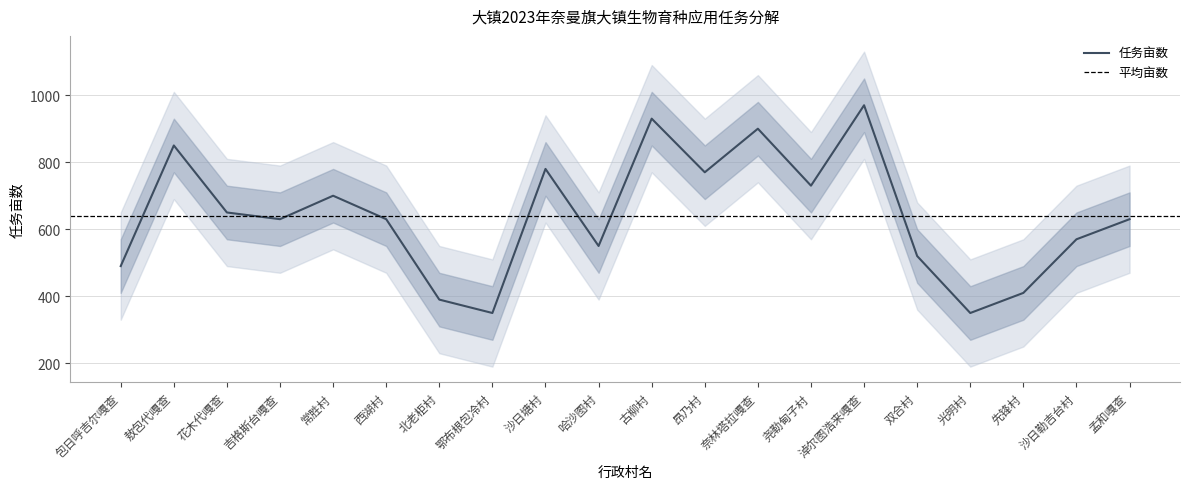

What is the change in value from 北老柜村 to 哈沙图村?

+160